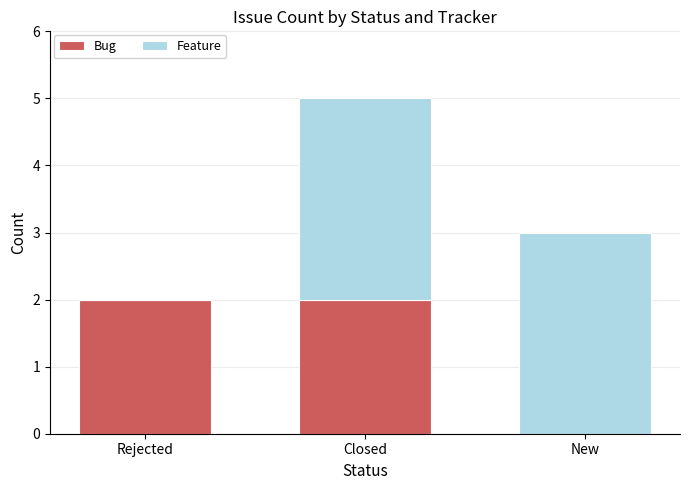

What are all the series names shown in the legend?

Bug, Feature